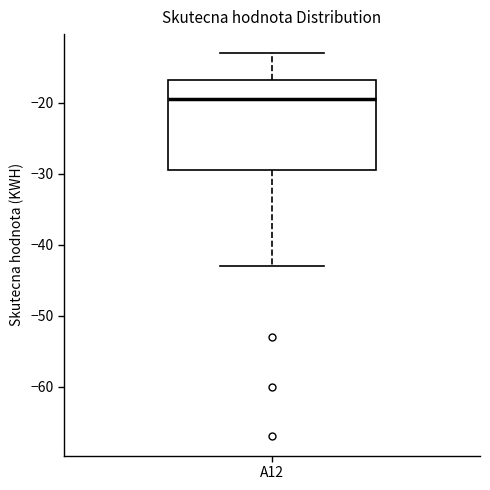

Transcribe this box plot: give where the median line is, the range the box spans, and where the two whiskers end, as read against the y-axis. The values are not printed on the chart, so give them approximately, as read against the axis.

median -19, box -29 to -17, whiskers -43 to -13